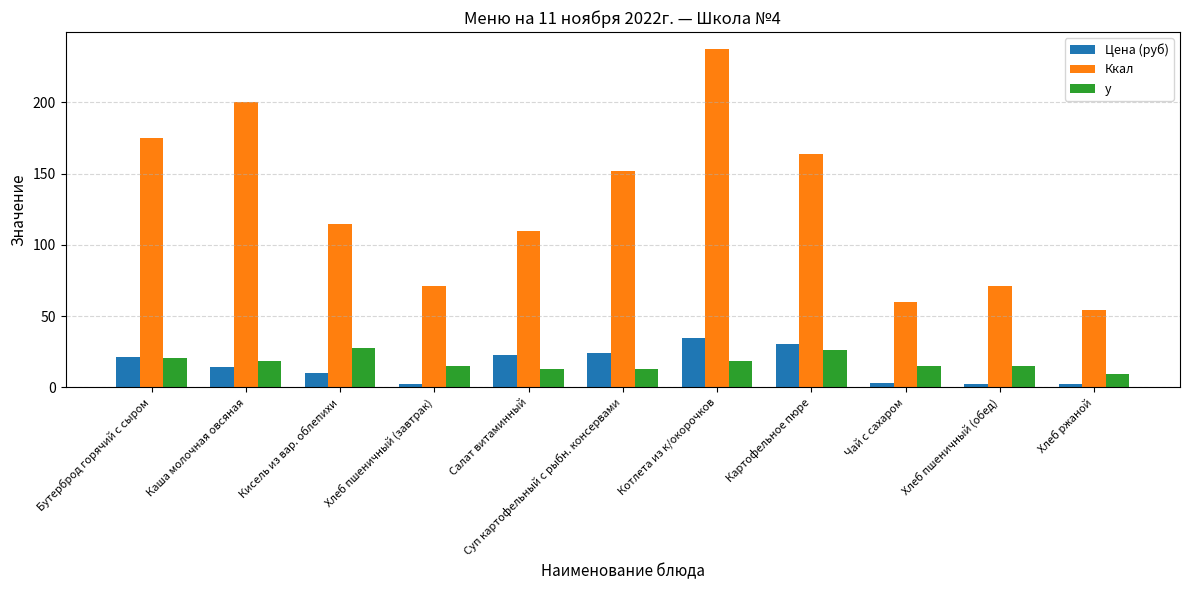

What is the label of the 1st bar from the left?

Бутерброд горячий с сыром